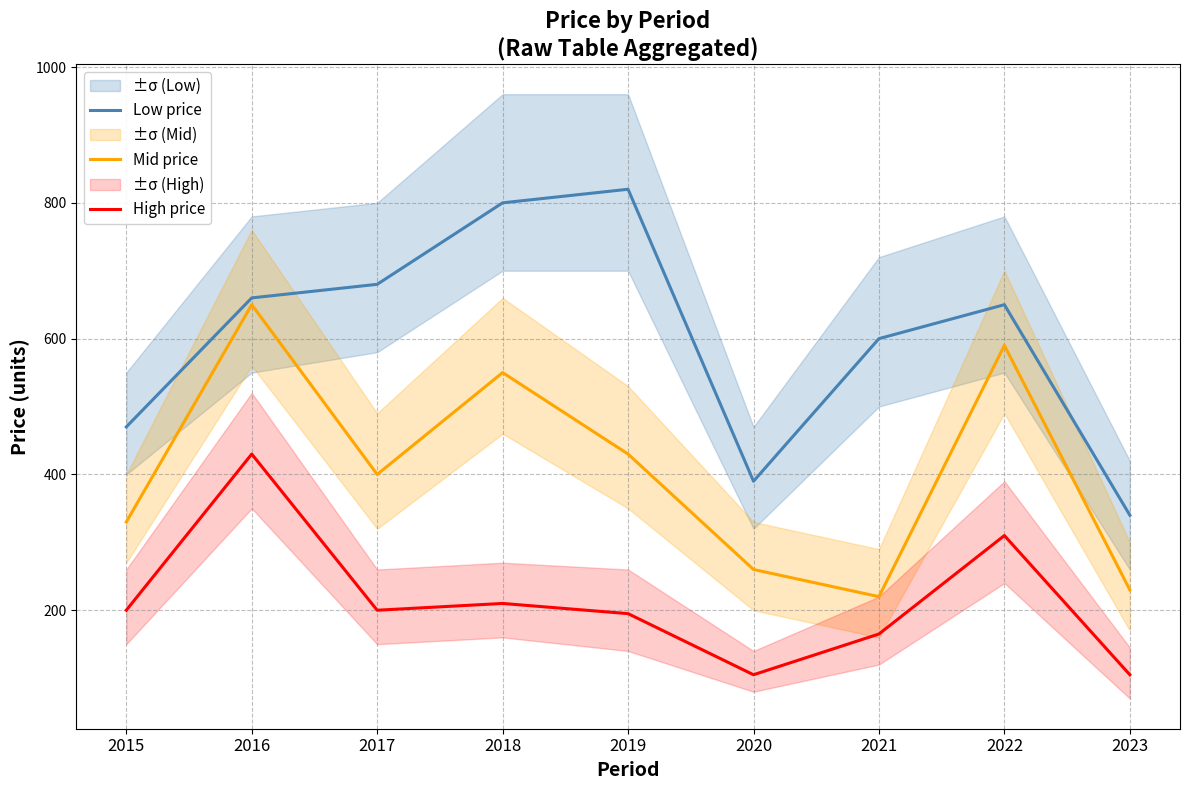

How many lines are shown in the chart?

3